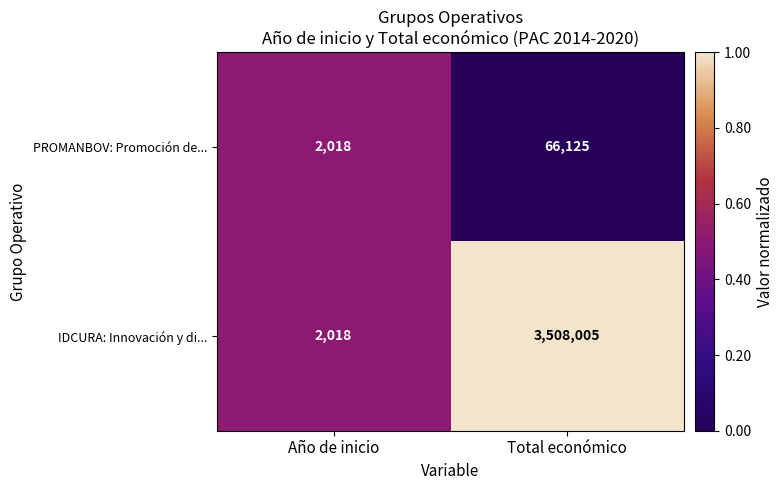

What is the average value of the PROMANBOV: Promoción de... series?

34072